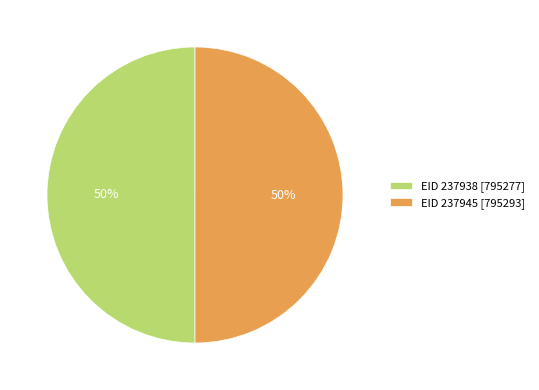

How many slices are in this pie chart?

2